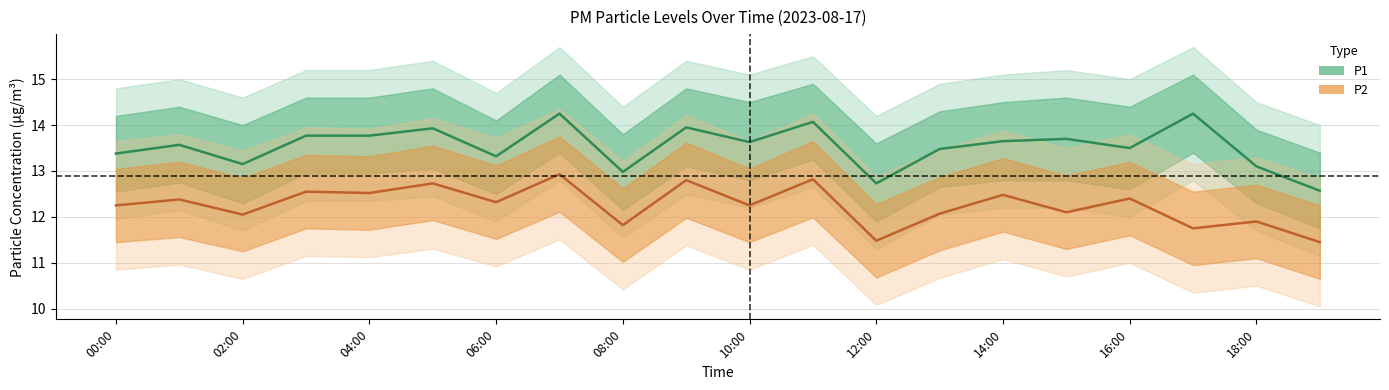

What is the difference between the highest and lowest values at 09:00?

1.1